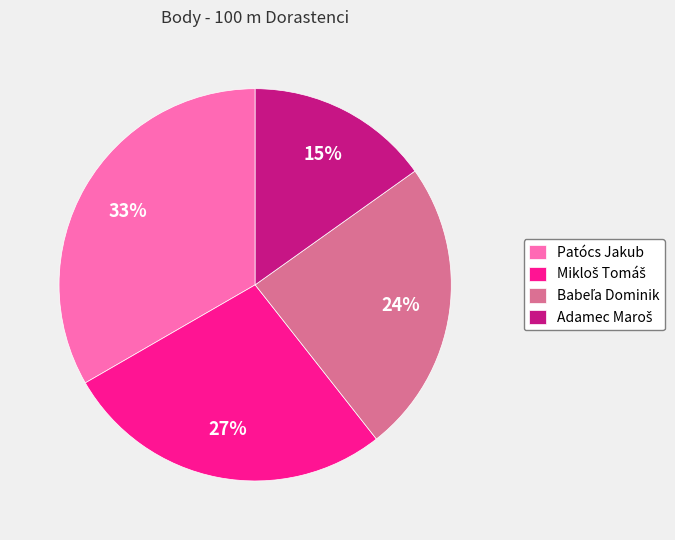

The Patócs Jakub slice represents 33% of the pie. True or false?

True